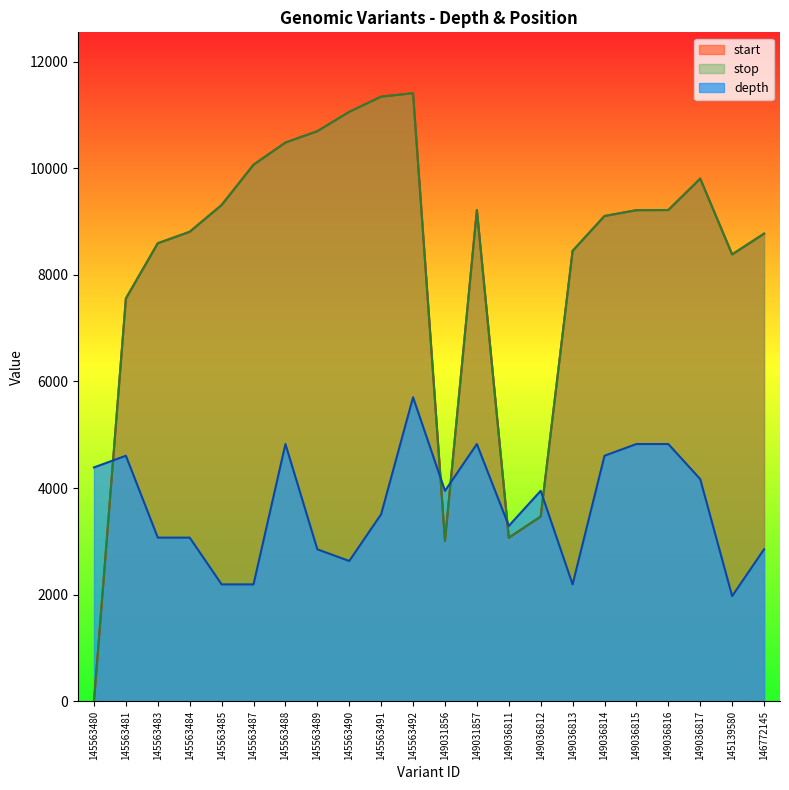

Where is depth nearest to the value 3839?

149031856